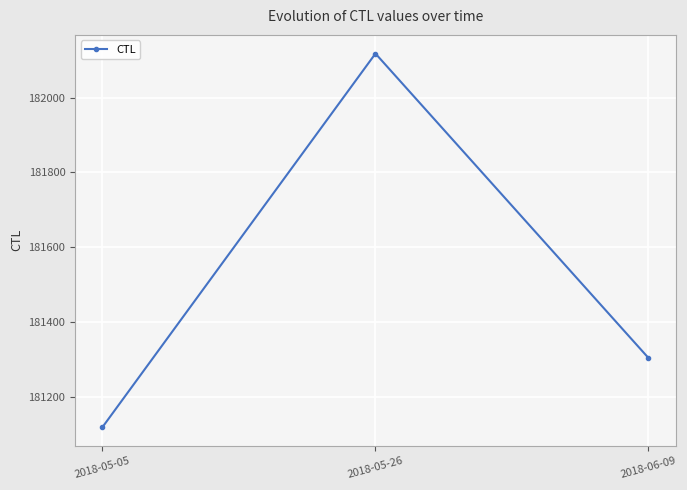

How many lines are shown in the chart?

1